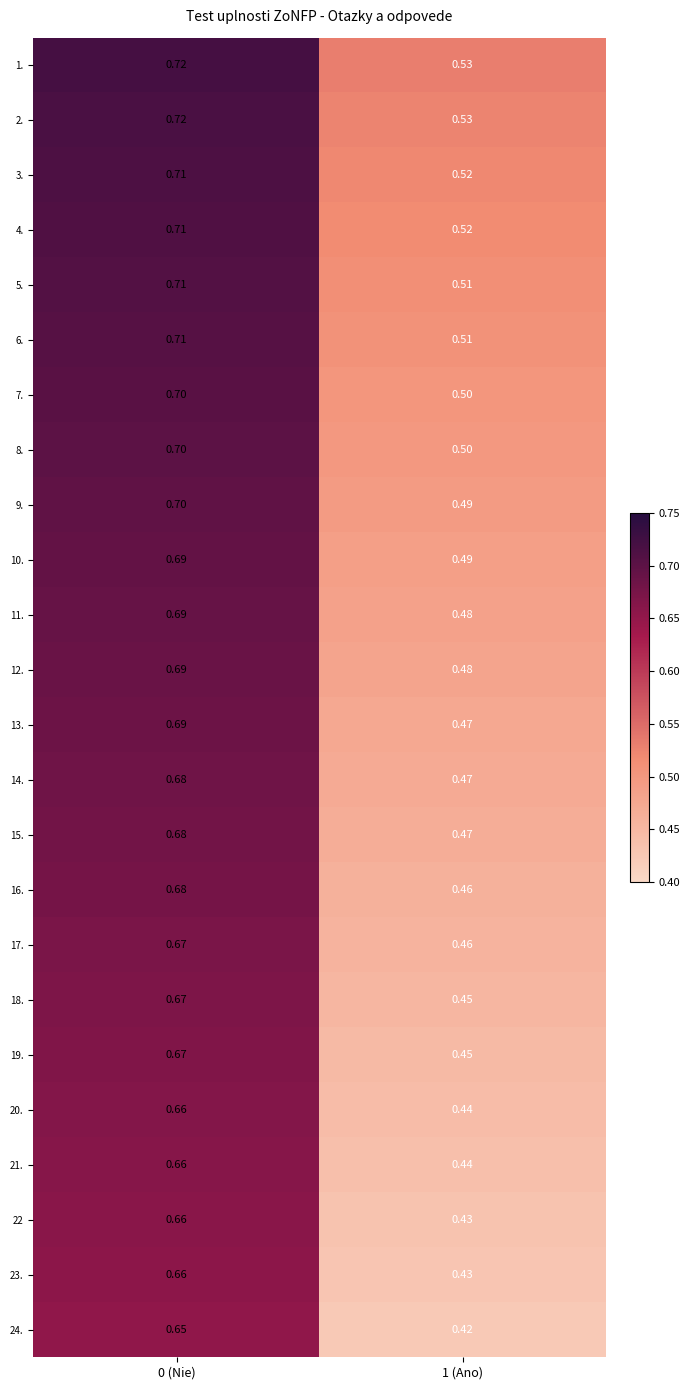

What is the minimum value shown in the chart?

0.4